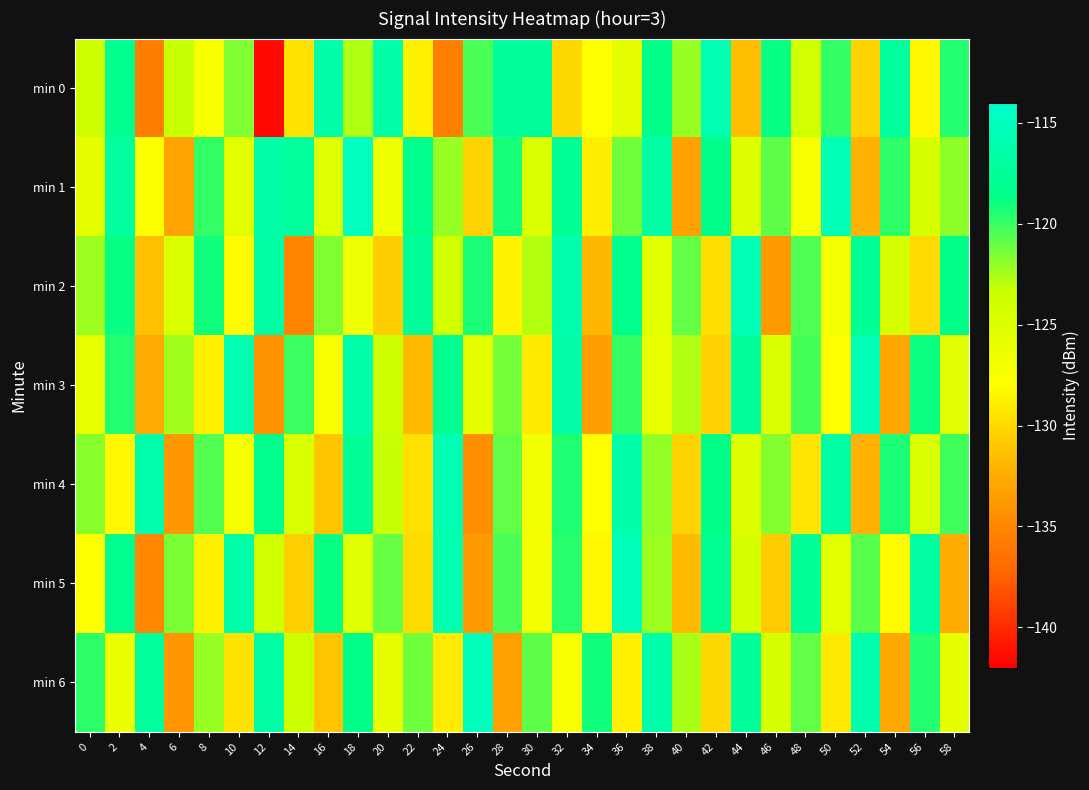

Reading left to right, list all the values displayed in this chart.

min 0: 0=-123.5	2=-118.2	4=-135.6	6=-123.2	8=-127.4	10=-121.6	12=-141.5	14=-129.6	16=-116.5	18=-122.7	20=-116.6	22=-128.7	24=-135.5	26=-120.4	28=-117.3	30=-117.4	32=-130.1	34=-127.8	36=-125.8	38=-118.7	40=-122.2	42=-116.0	44=-131.5	46=-118.9	48=-123.8	50=-119.9	52=-130.4	54=-117.2	56=-128.4	58=-119.5
min 1: 0=-125.7	2=-117.1	4=-127.7	6=-133.1	8=-119.8	10=-125.4	12=-116.5	14=-117.2	16=-125.2	18=-114.8	20=-126.5	22=-118.3	24=-122.1	26=-130.4	28=-119.2	30=-124.6	32=-117.8	34=-128.9	36=-121.3	38=-116.7	40=-133.2	42=-118.5	44=-125.0	46=-120.8	48=-127.3	50=-115.6	52=-132.1	54=-119.7	56=-124.4	58=-121.9
min 2: 0=-122.3	2=-118.9	4=-131.5	6=-124.7	8=-119.1	10=-128.3	12=-116.8	14=-135.2	16=-121.6	18=-126.4	20=-130.7	22=-117.5	24=-123.9	26=-119.3	28=-128.6	30=-122.8	32=-116.2	34=-131.9	36=-118.4	38=-125.5	40=-121.0	42=-129.8	44=-115.7	46=-133.6	48=-120.5	50=-127.1	52=-117.9	54=-124.2	56=-130.0	58=-118.7
min 3: 0=-126.1	2=-119.5	4=-132.7	6=-122.4	8=-128.8	10=-115.9	12=-134.3	14=-120.1	16=-127.6	18=-116.3	20=-123.5	22=-131.8	24=-118.0	26=-125.7	28=-121.4	30=-129.1	32=-116.6	34=-133.4	36=-119.8	38=-126.2	40=-122.7	42=-130.5	44=-117.3	46=-124.9	48=-120.3	50=-128.0	52=-115.5	54=-132.9	56=-119.0	58=-125.3
min 4: 0=-121.8	2=-128.4	4=-116.1	6=-133.8	8=-120.6	10=-127.2	12=-118.3	14=-124.6	16=-131.1	18=-117.7	20=-123.2	22=-129.7	24=-115.8	26=-134.5	28=-120.9	30=-126.8	32=-119.4	34=-128.1	36=-116.5	38=-122.0	40=-130.3	42=-118.6	44=-125.1	46=-121.7	48=-129.4	50=-116.8	52=-132.2	54=-119.3	56=-124.7	58=-120.2
min 5: 0=-127.9	2=-118.2	4=-135.1	6=-121.5	8=-128.7	10=-116.4	12=-123.8	14=-130.6	16=-118.9	18=-125.2	20=-121.1	22=-129.9	24=-116.0	26=-133.7	28=-120.4	30=-127.0	32=-119.6	34=-128.5	36=-115.4	38=-122.3	40=-131.7	42=-118.1	44=-124.3	46=-130.8	48=-117.6	50=-125.4	52=-120.7	54=-128.2	56=-116.9	58=-132.5
min 6: 0=-119.7	2=-126.3	4=-117.2	6=-134.0	8=-122.1	10=-129.5	12=-116.7	14=-123.4	16=-131.2	18=-118.5	20=-125.8	22=-121.3	24=-129.0	26=-115.2	28=-133.3	30=-120.8	32=-127.5	34=-119.1	36=-128.8	38=-116.3	40=-122.6	42=-130.1	44=-117.4	46=-124.5	48=-121.0	50=-129.3	52=-116.1	54=-132.8	56=-119.5	58=-125.6